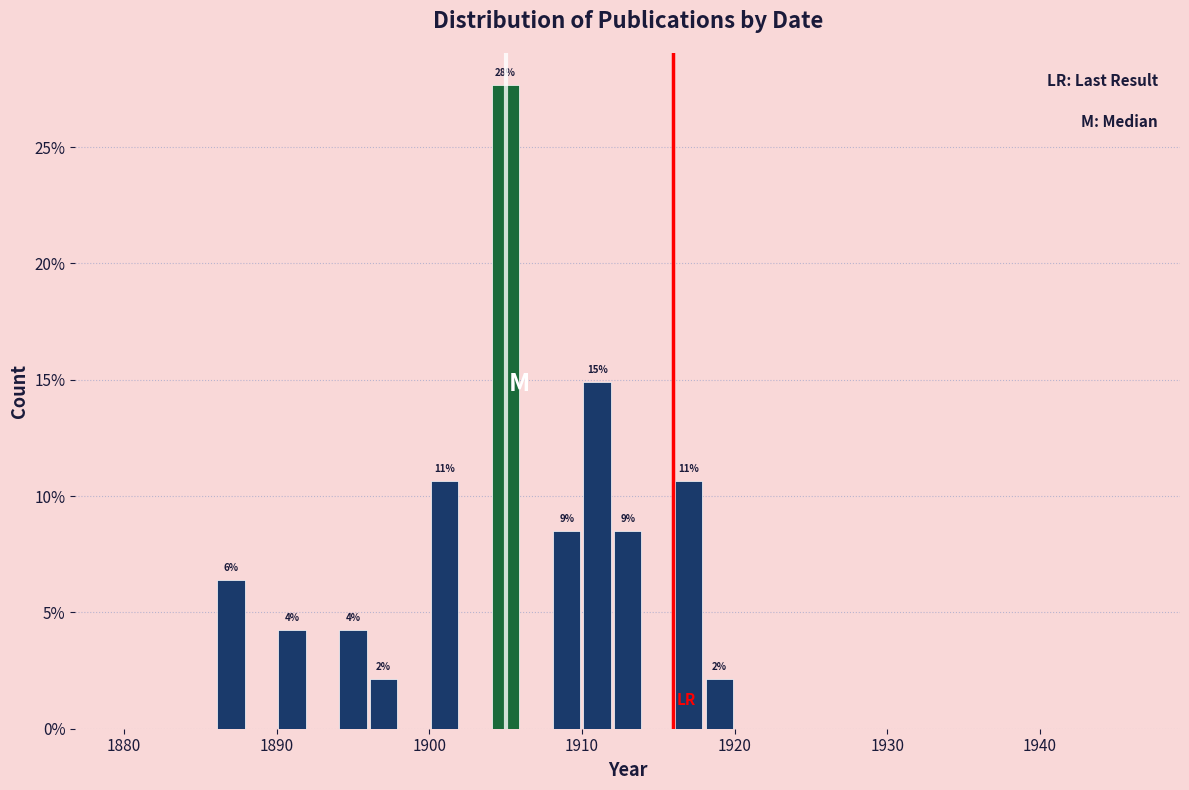

Read against the x-axis, roughly where is the centre of the tallest bar?

1905